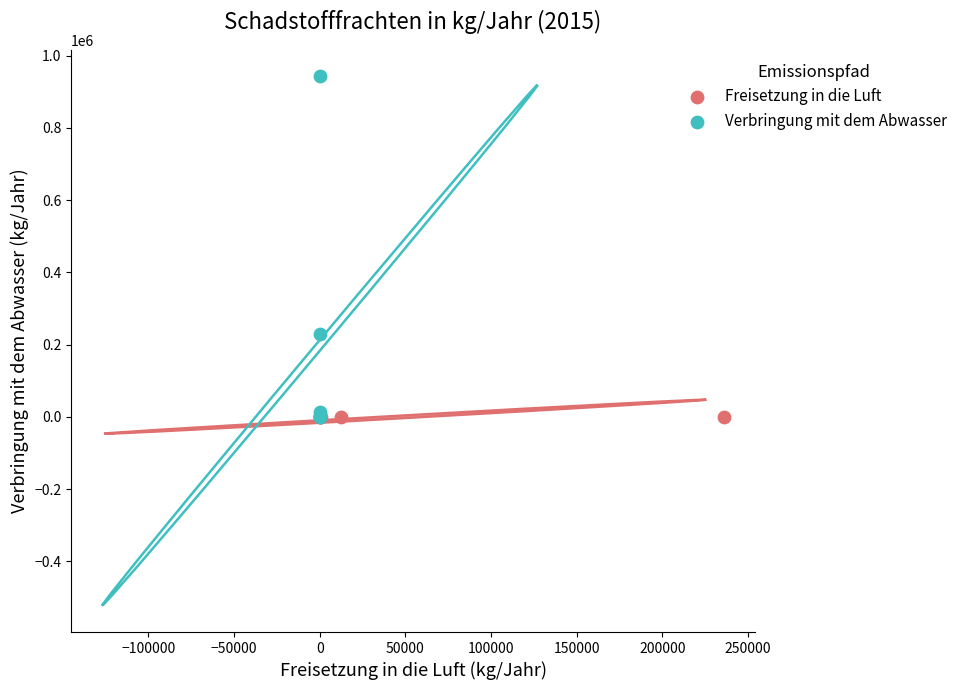

What are all the series names shown in the legend?

Freisetzung in die Luft, Verbringung mit dem Abwasser